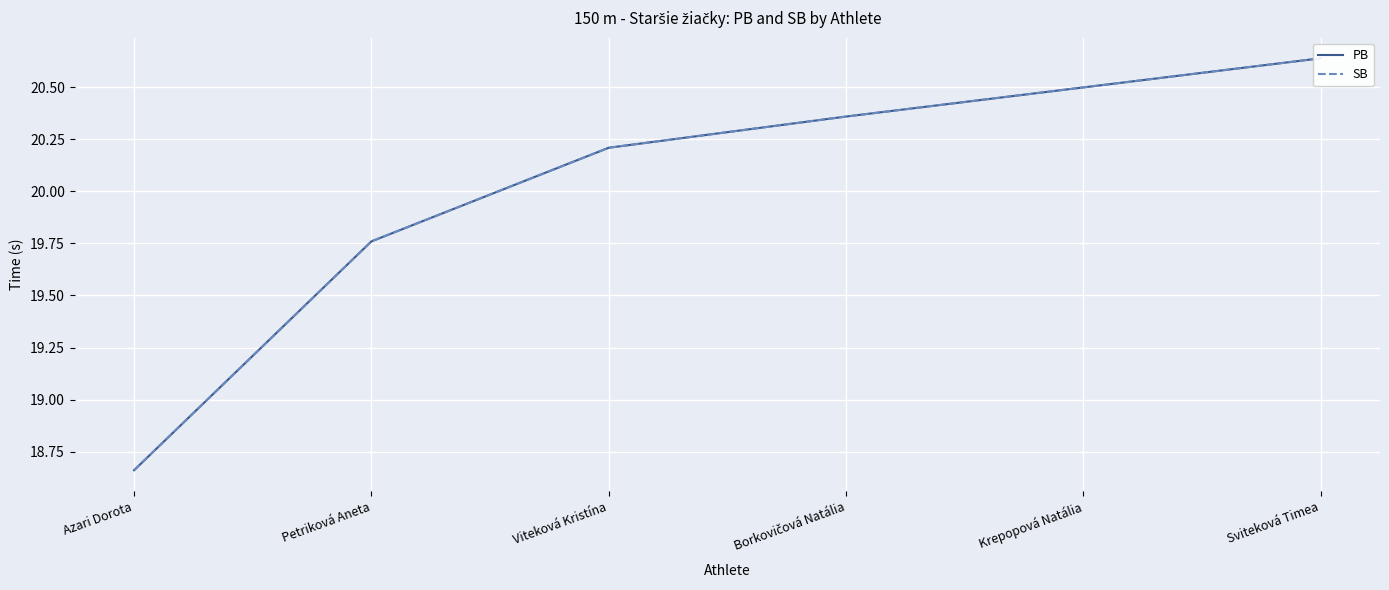

At how many categories does at least one series exceed 20?

4